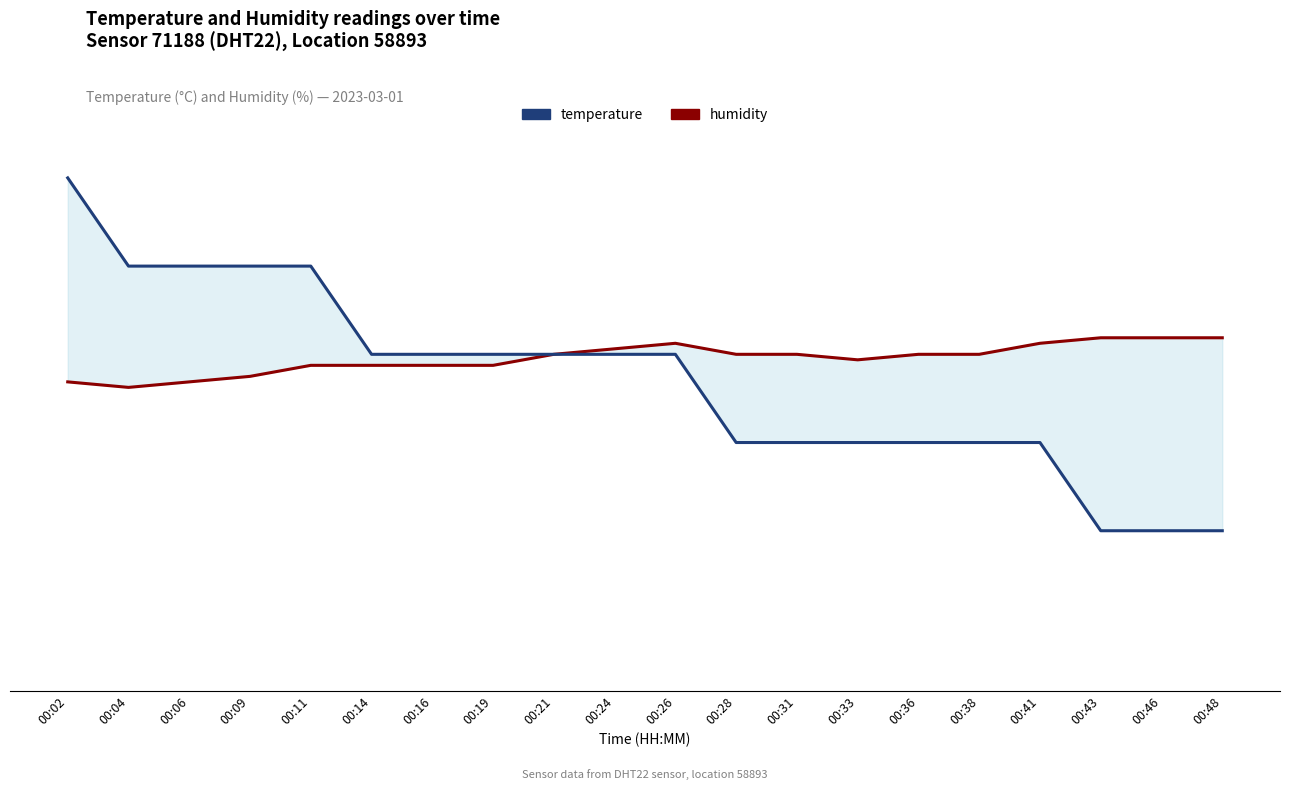

True or false: temperature and humidity cross at least once.

False